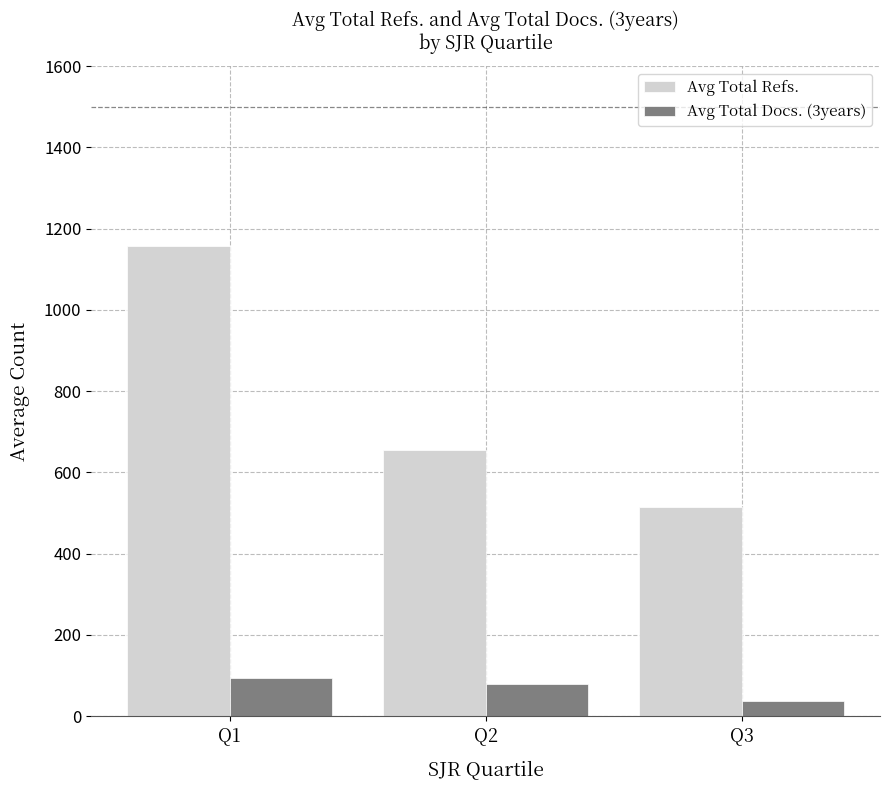

How many bars are there in total?

6